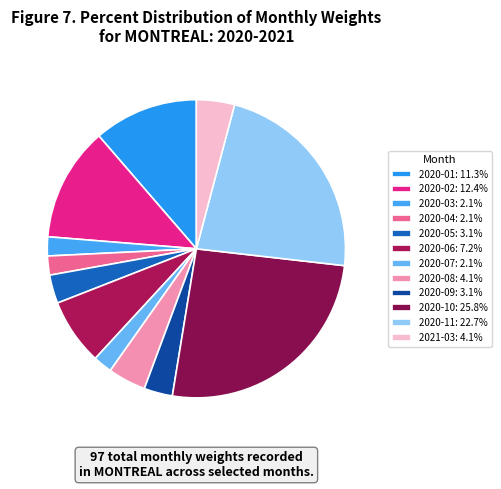

Which has a higher value, 2020-08 or 2020-09?

2020-08